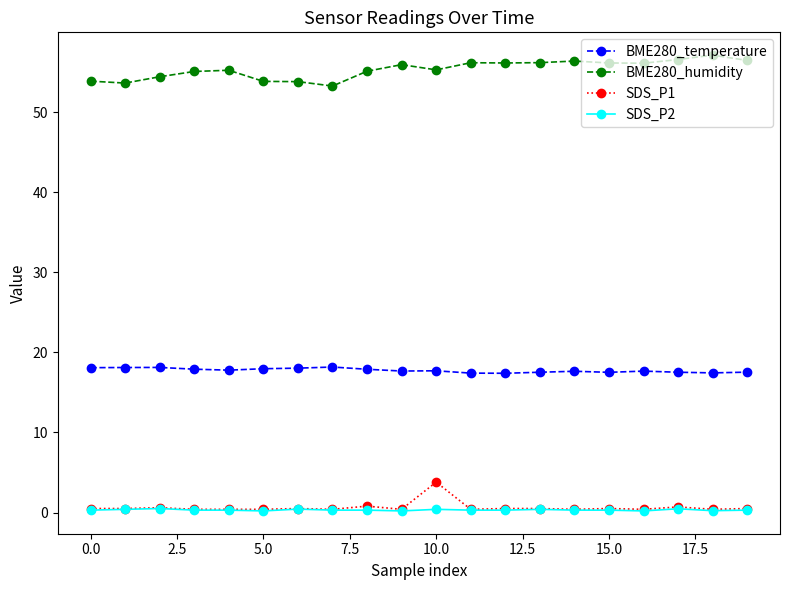

True or false: BME280_temperature has more than 0 points higher than both neighbors.

True